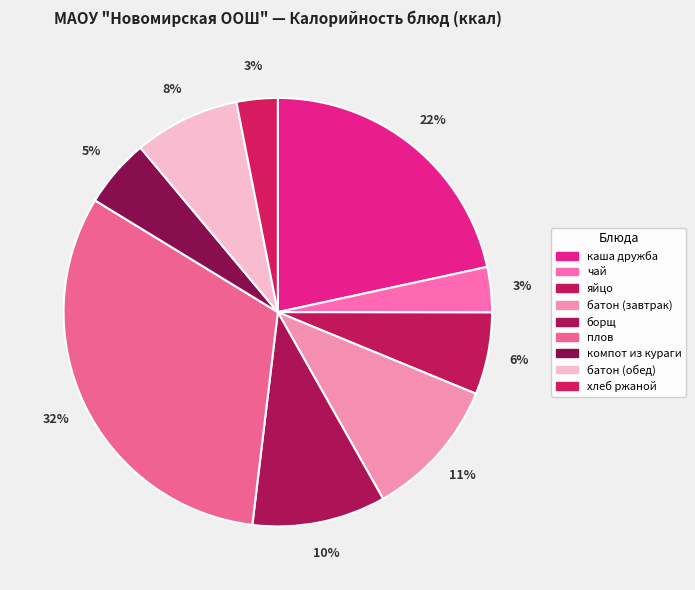

Count the number of slices in the pie.

9